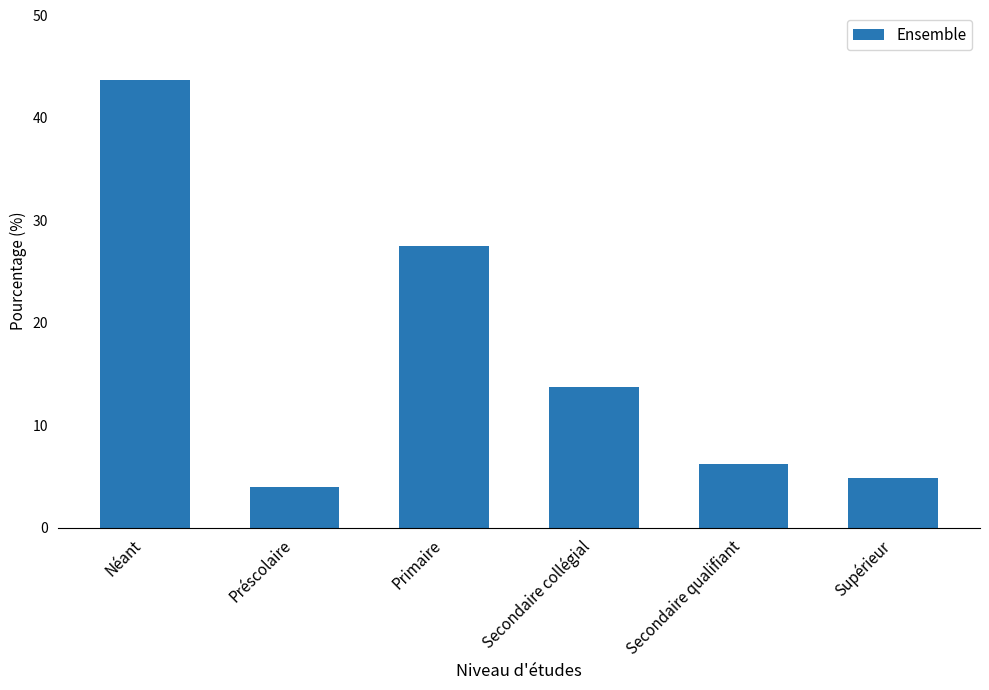

Which has a higher value, Secondaire collégial or Préscolaire?

Secondaire collégial